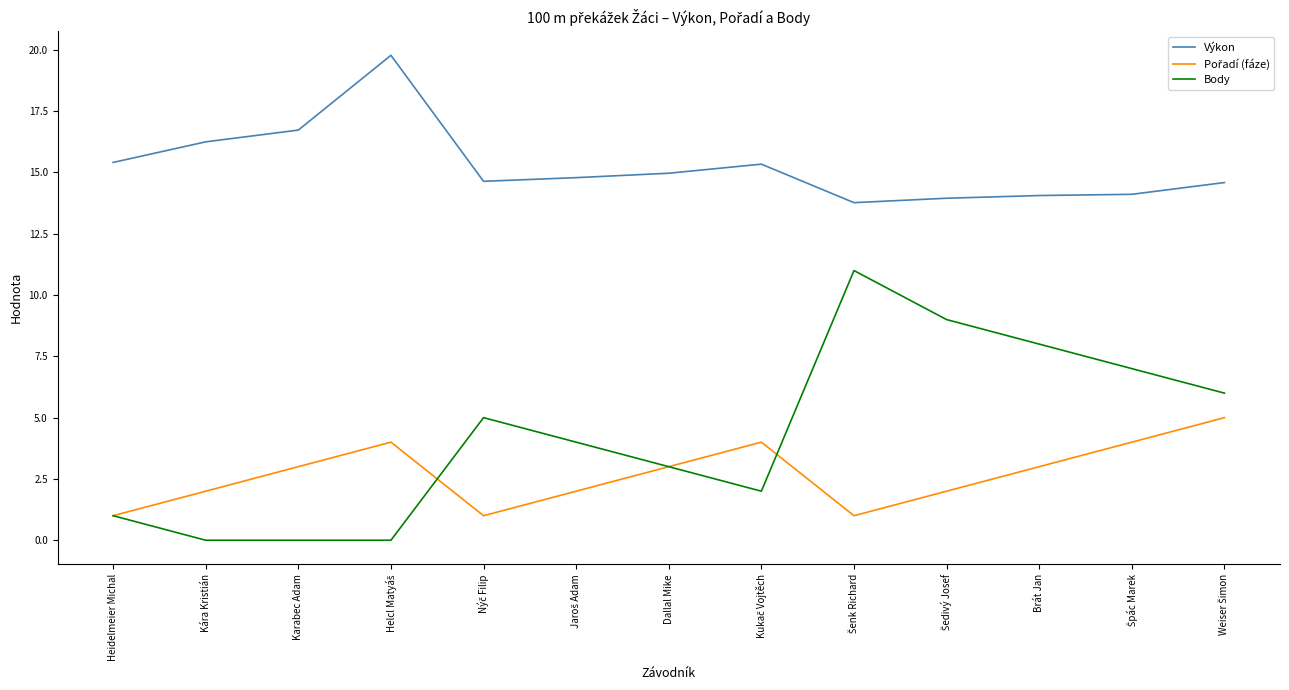

What is the maximum value shown in the chart?

19.8